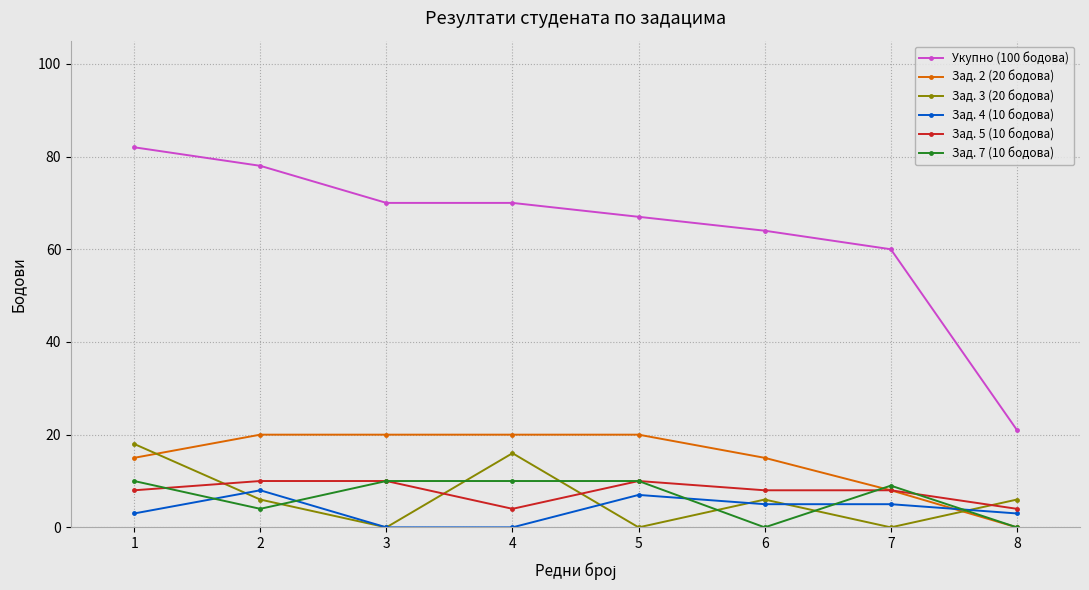

Is the value of Укупно (100 бодова) at 7 greater than the value of Зад. 4 (10 бодова) at 4?

Yes